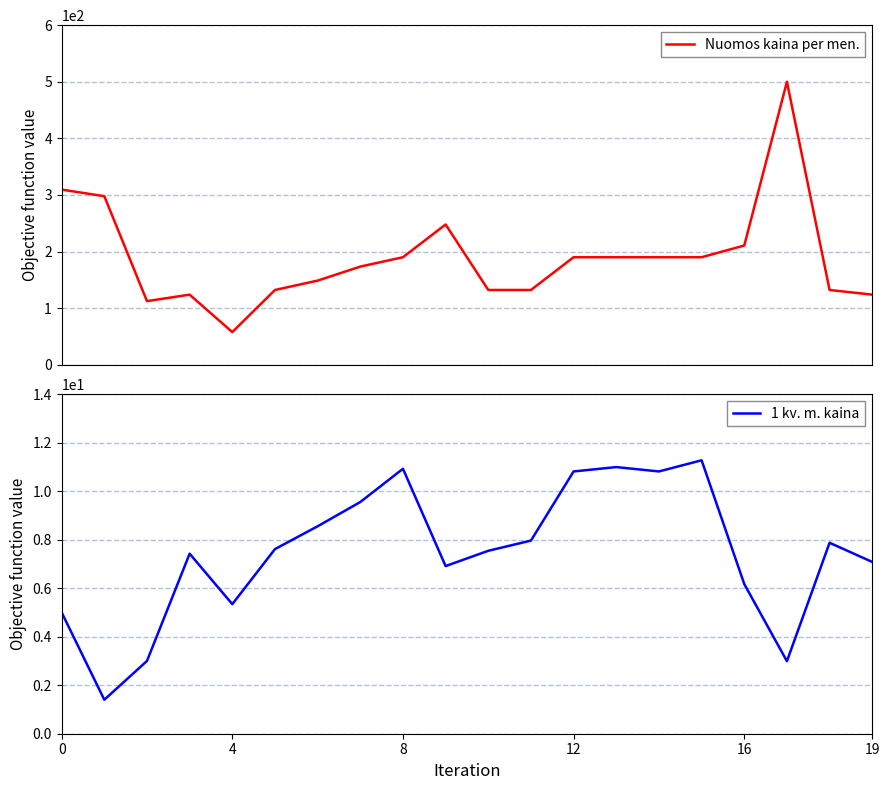

What is the difference between the second highest and minimum values in the 1 kv. m. kaina series?

9.6